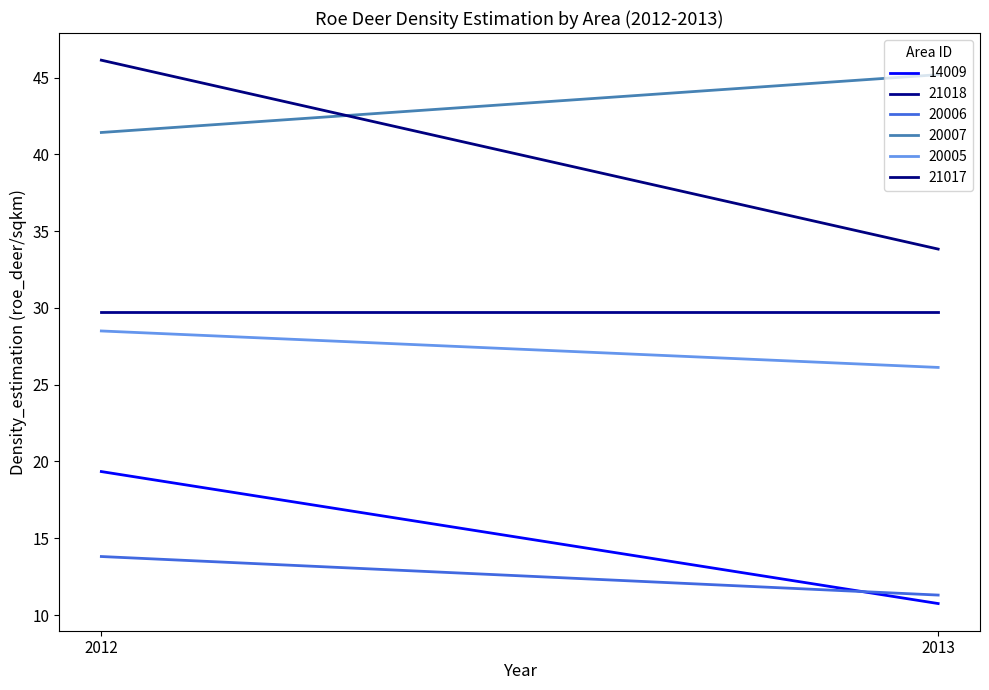

Which series has the largest total across all categories?

20007